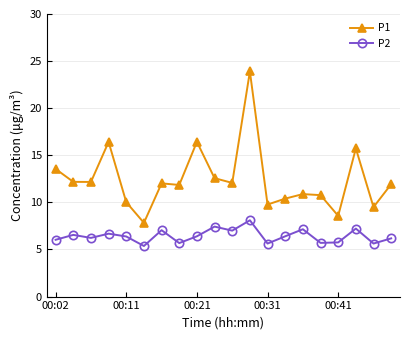

In P1, how many points are higher than both neighbors (excluding endpoints)?

6